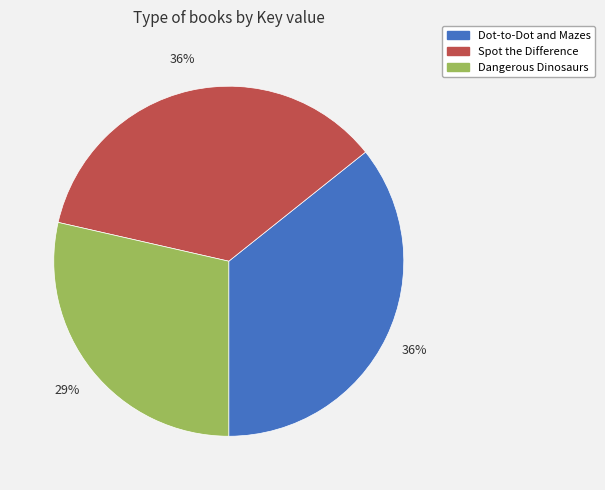

Is there any slice that represents more than half of the pie?

No